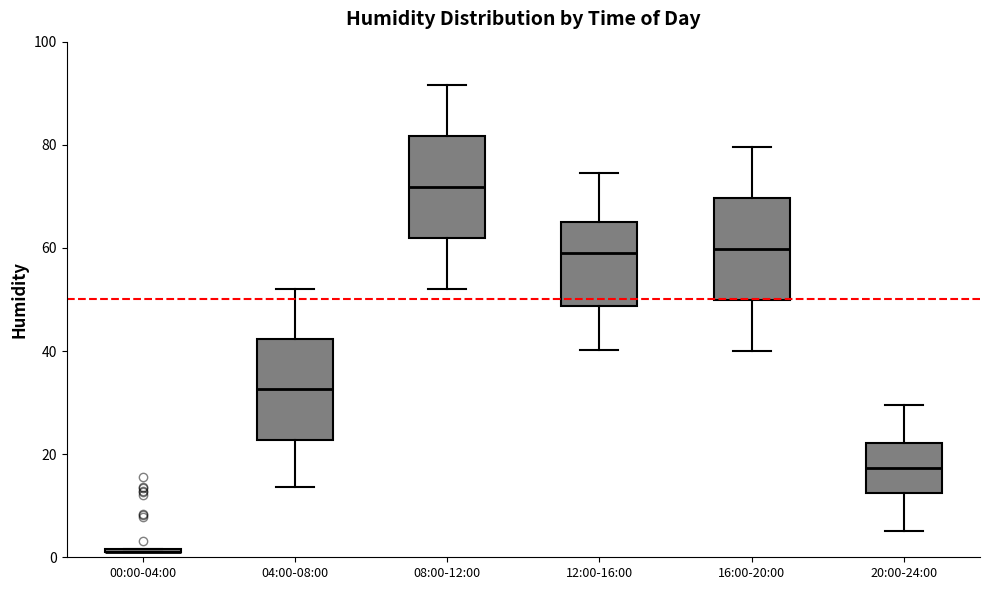

Reading left to right, transcribe this box plot: for each box, give where its median line is, the range the box spans, and where its two whiskers end, as read against the y-axis. The values are not printed on the chart, so give them approximately, as read against the axis.

00:00-04:00: box collapsed to a line at 2, whiskers 2 to 2
04:00-08:00: median 32, box 22 to 42, whiskers 14 to 52
08:00-12:00: median 72, box 62 to 82, whiskers 52 to 92
12:00-16:00: median 60, box 48 to 66, whiskers 40 to 74
16:00-20:00: median 60, box 50 to 70, whiskers 40 to 80
20:00-24:00: median 18, box 12 to 22, whiskers 6 to 30